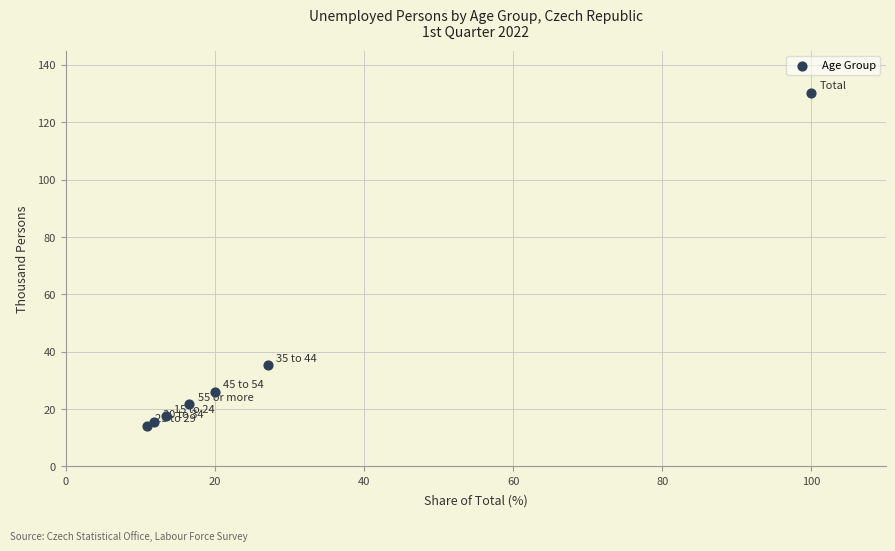

What Y value in the scatter plot is closest to 72?

35.3